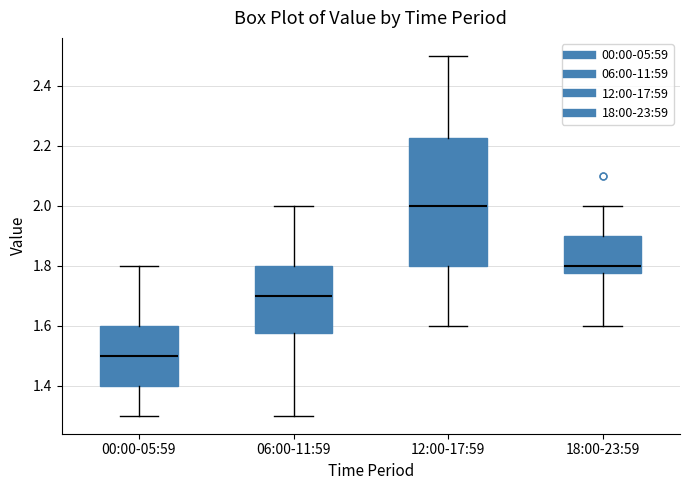

Comparing the boxes themselves (not the whiskers), which one is the tallest?

12:00-17:59